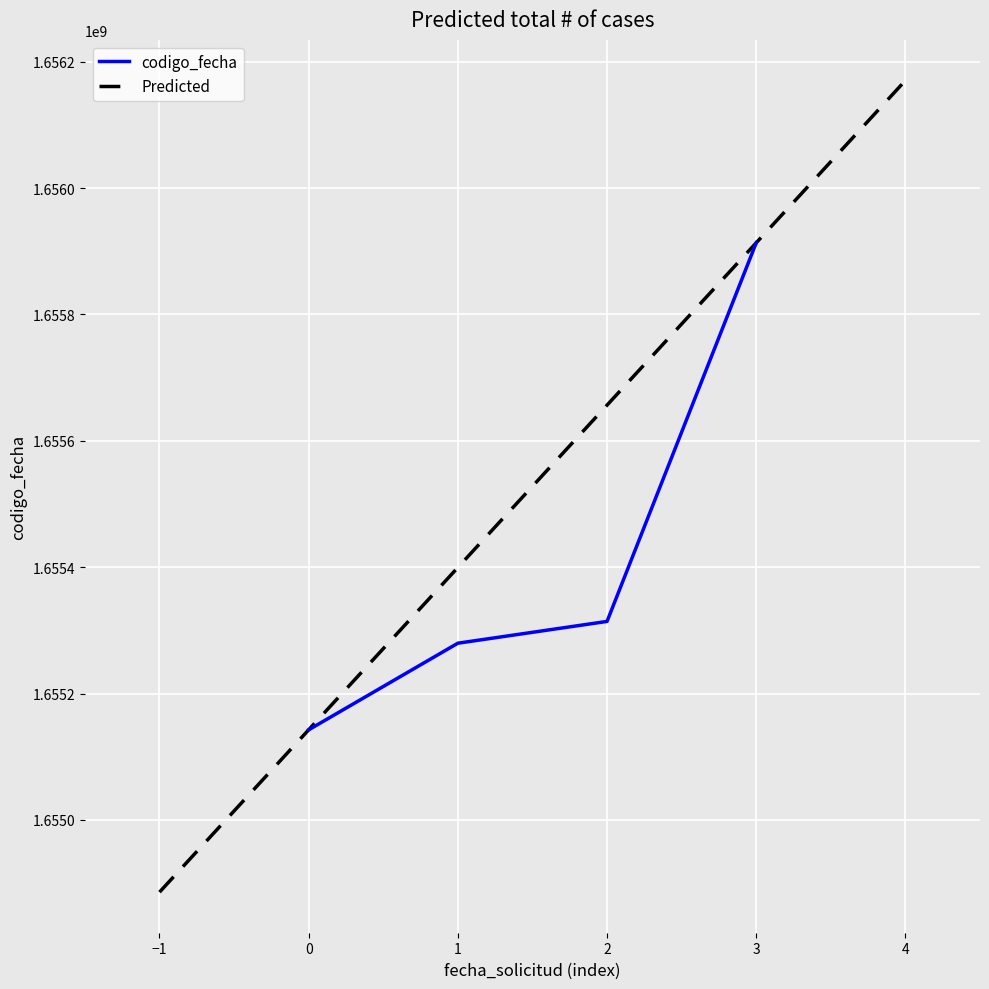

What is the highest value of the codigo_fecha series?

1655913357